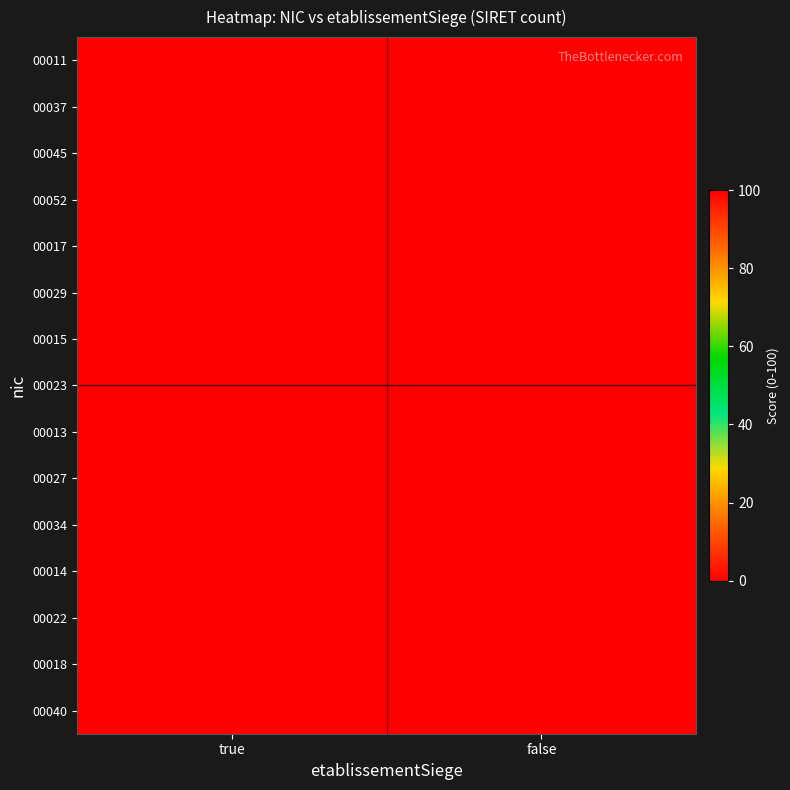

At which category does the chart reach its peak across all series?

false